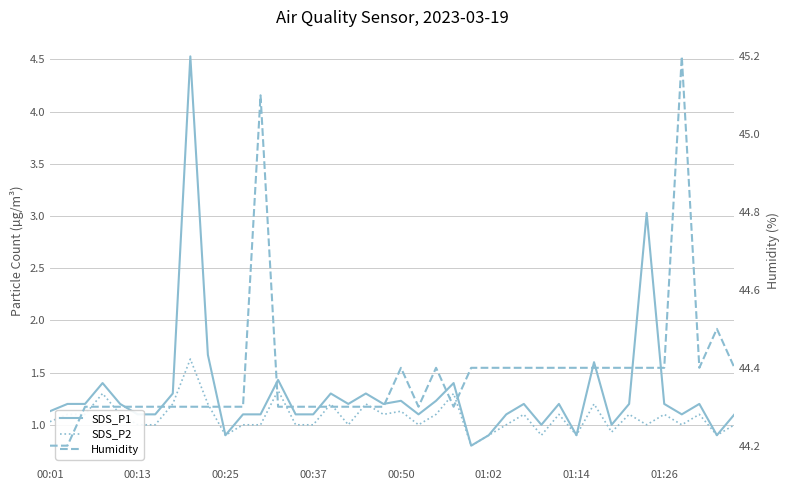

List the series in order of their peak value, highest first.

Humidity, SDS_P1, SDS_P2